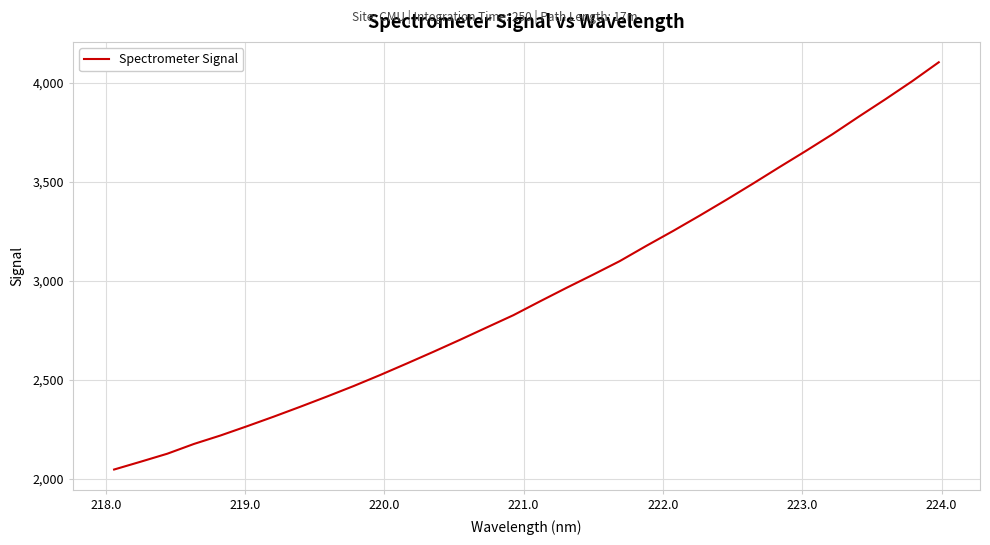

Reading left to right, what are all the values shown in this chart?

2048.0	2087.5	2127.9	2177.2	2220.0	2266.9	2315.2	2365.3	2416.7	2469.6	2525.4	2583.5	2642.6	2703.2	2765.3	2827.1	2896.9	2965.3	3031.9	3100.1	3177.2	3251.8	3329.3	3408.8	3490.5	3574.0	3656.1	3740.5	3830.1	3917.7	4008.1	4103.7